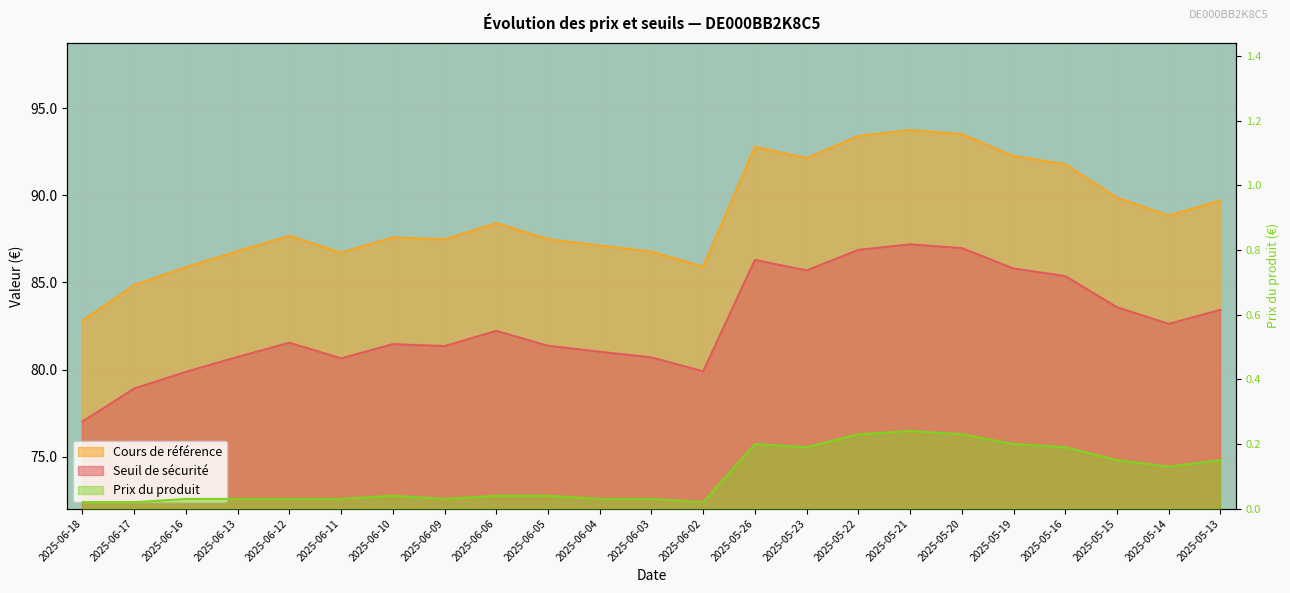

What is the label of the 6th point from the right?

2025-05-20